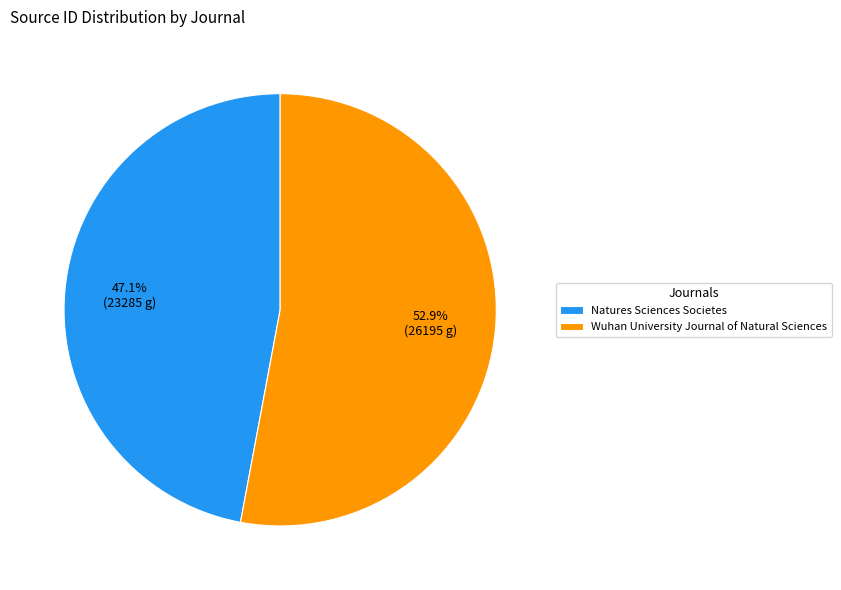

Rank the categories by value from highest to lowest.

Wuhan University Journal of Natural Sciences, Natures Sciences Societes